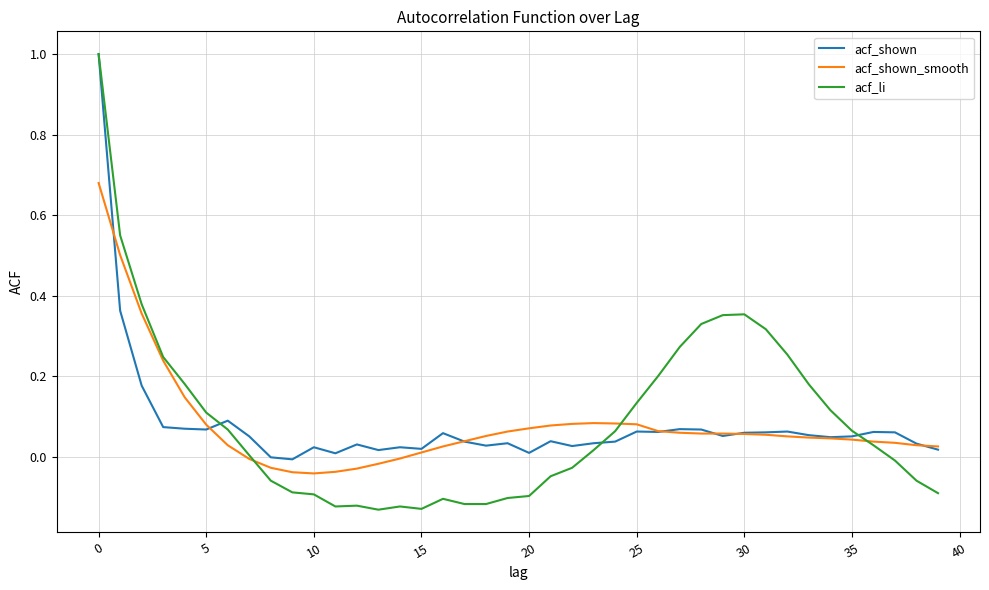

Which series has the largest range (max minus min)?

acf_li